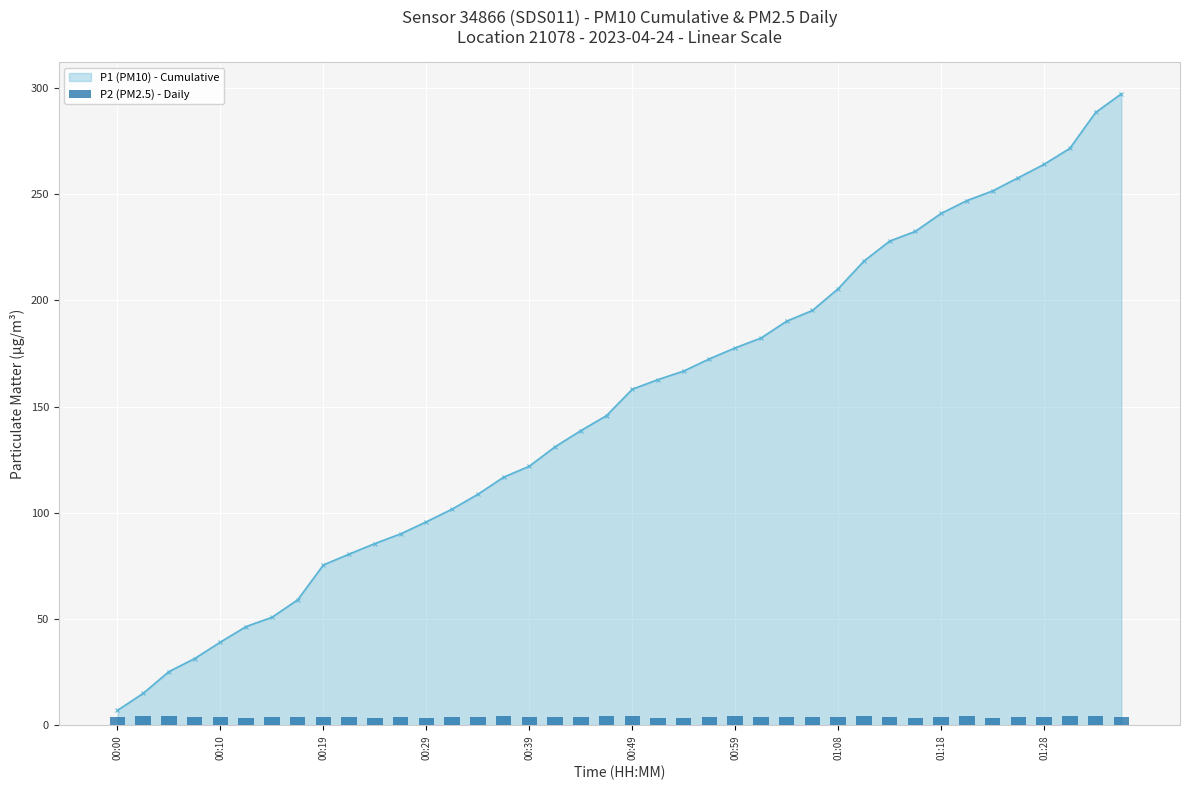

Approximately how many times larger is the value at 01:08 compared to 38?

0.9